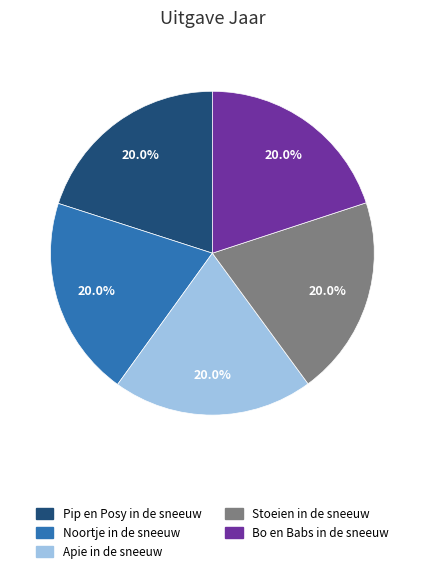

What portion of the pie excludes Pip en Posy in de sneeuw?

80.0%